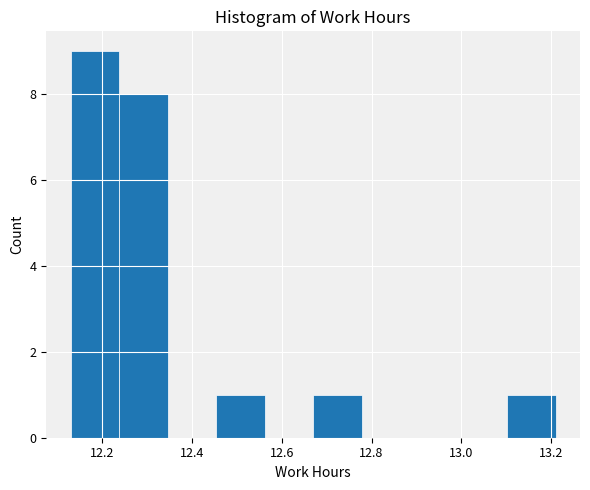

Which range on the x-axis has the tallest bar?

12.130 to 12.238